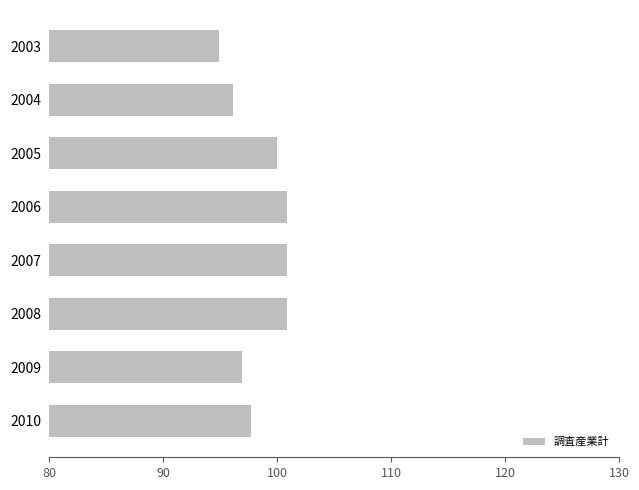

The chart shows a value of 96.1 at 2004. True or false?

True